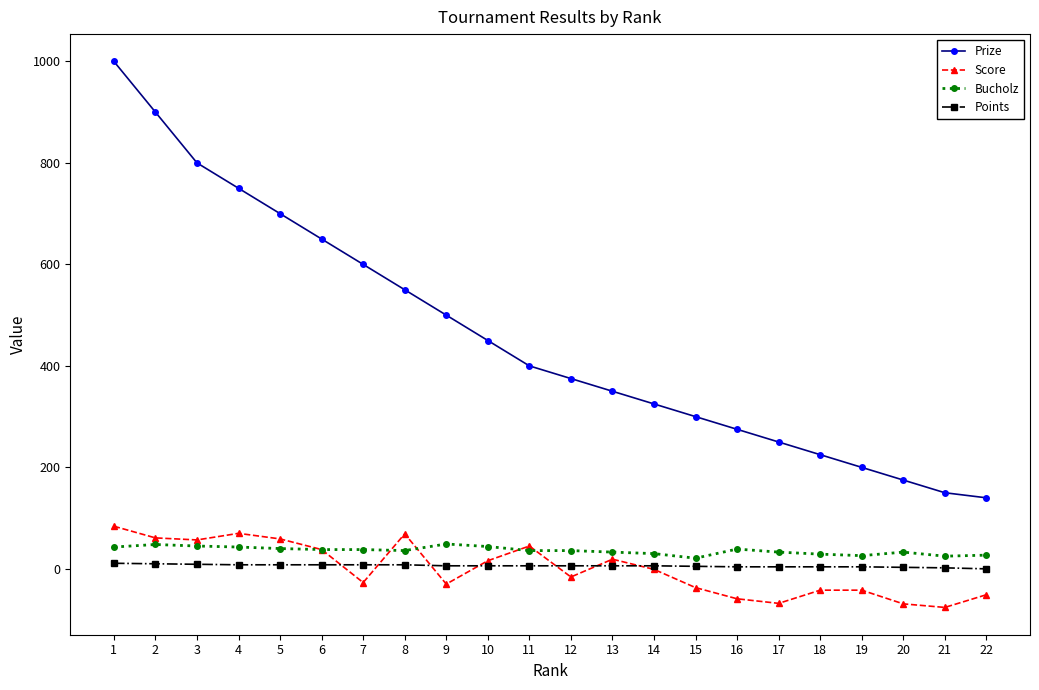

What is the difference between the Prize values at 13 and 9?

150